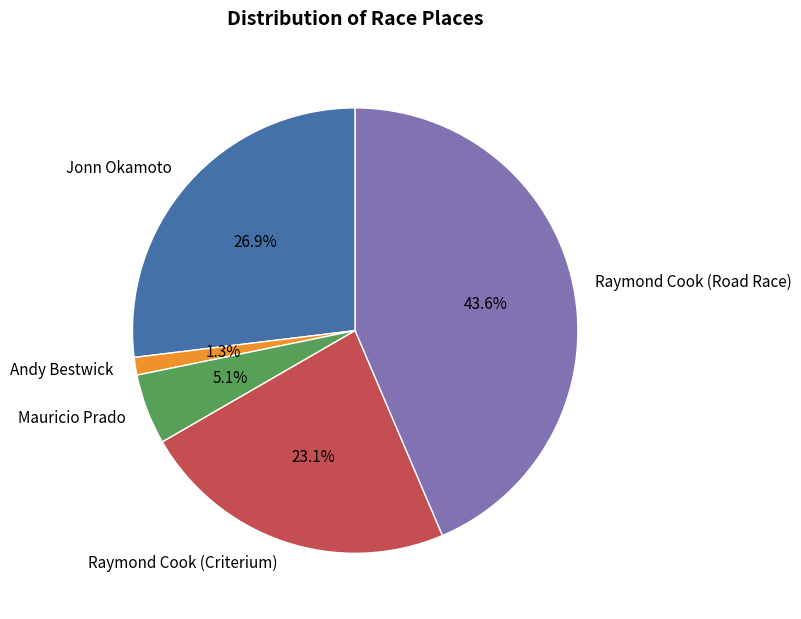

Does Raymond Cook (Road Race) account for over 50% of the chart?

No